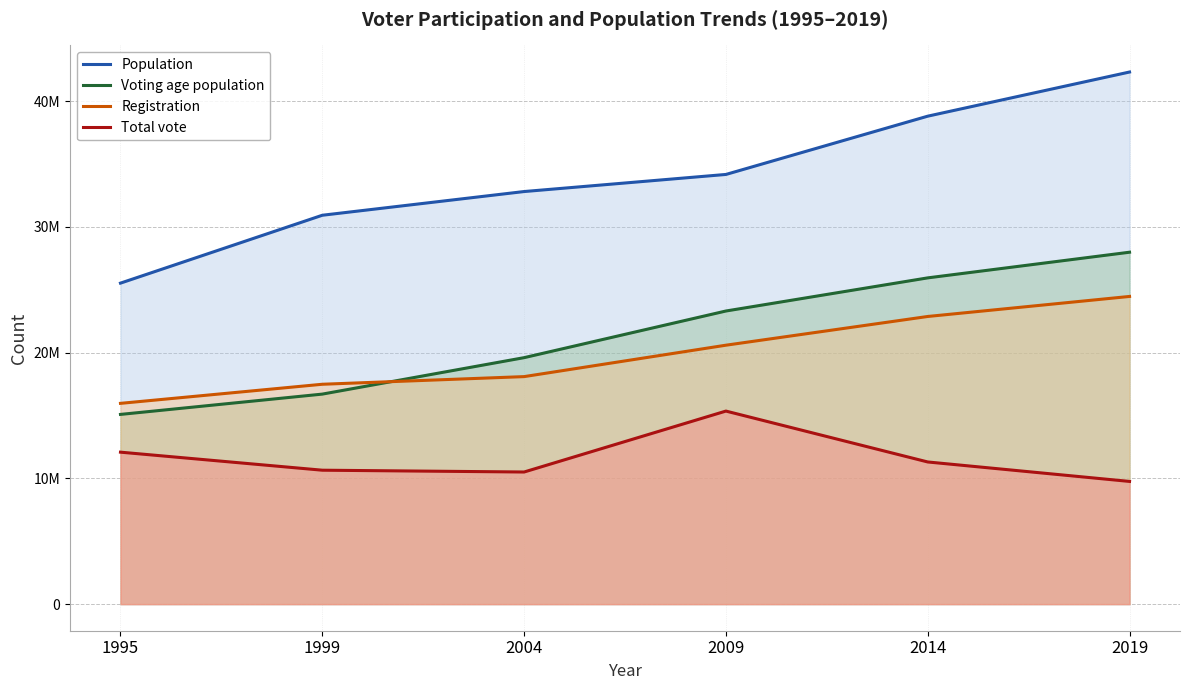

What is the maximum value shown in the chart?

42325923